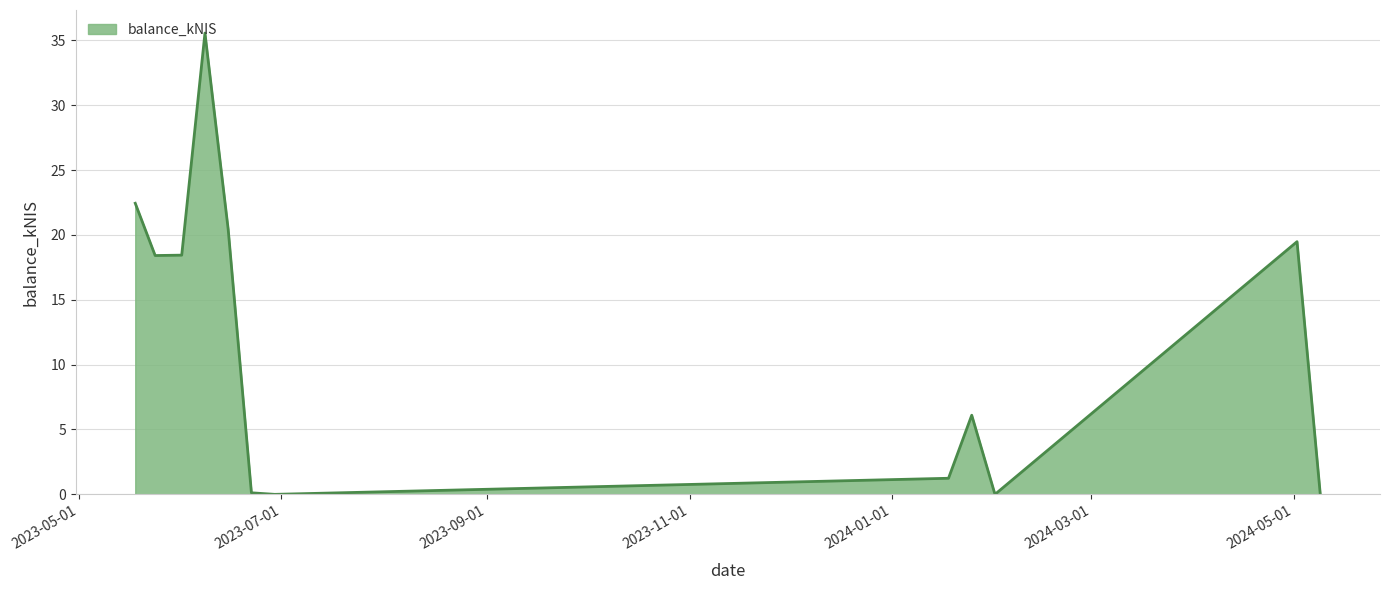

How many lines are shown in the chart?

1